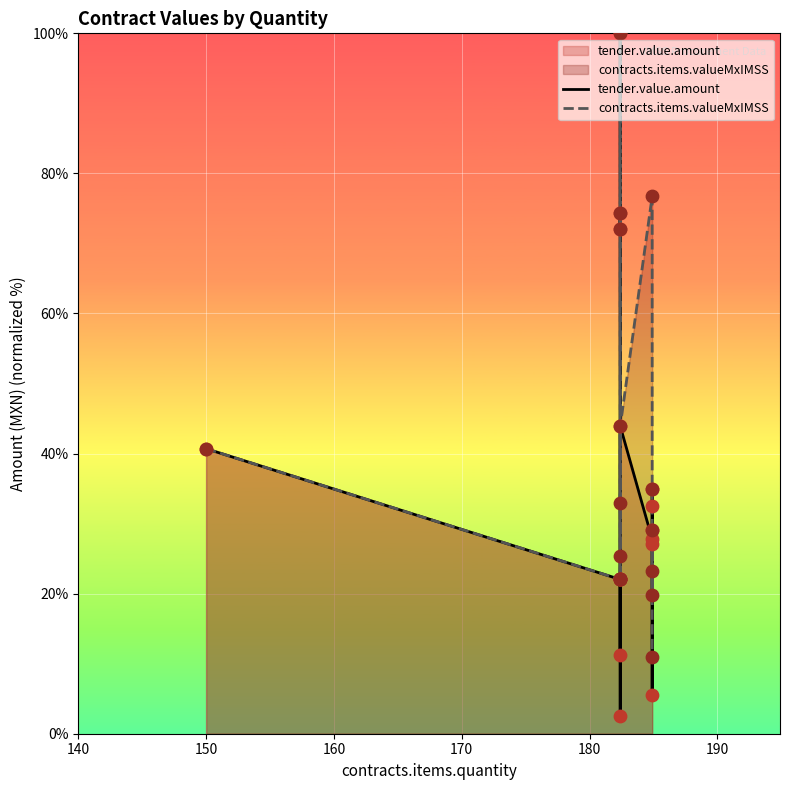

Which series has the widest spread of Y values?

tender.value.amount